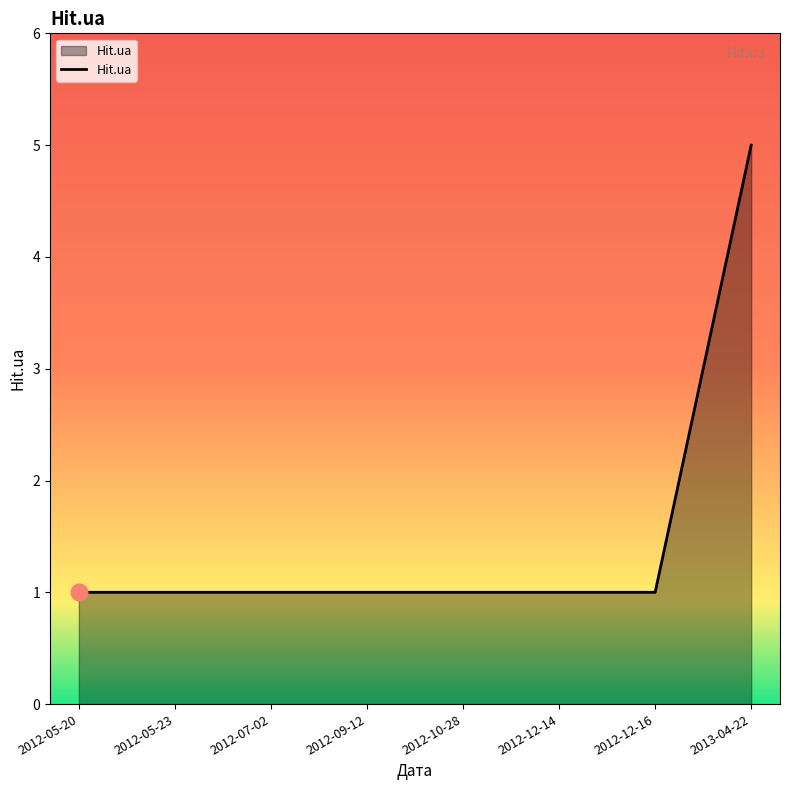

Approximately how many times larger is the value at 2012-05-23 compared to 2012-07-02?

1.0